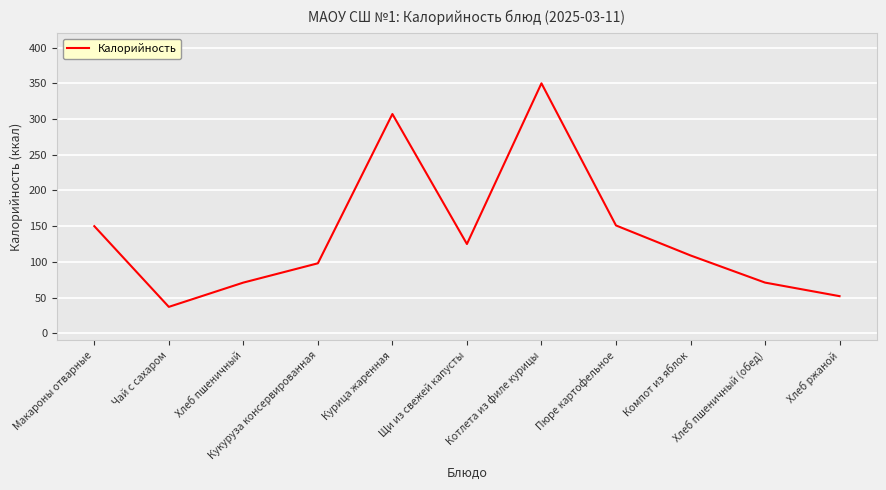

What is the change in value from Макароны отварные to Кукуруза консервированная?

-52